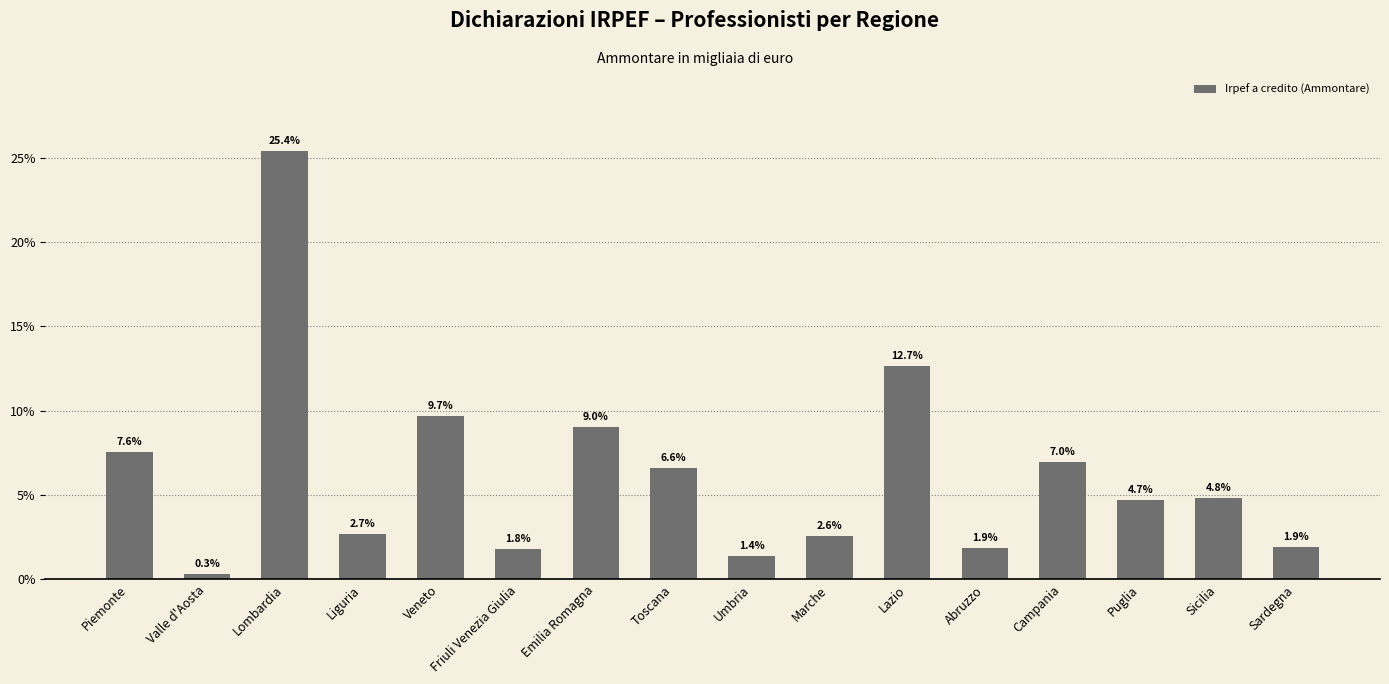

What is the maximum value shown in the chart?

25.4